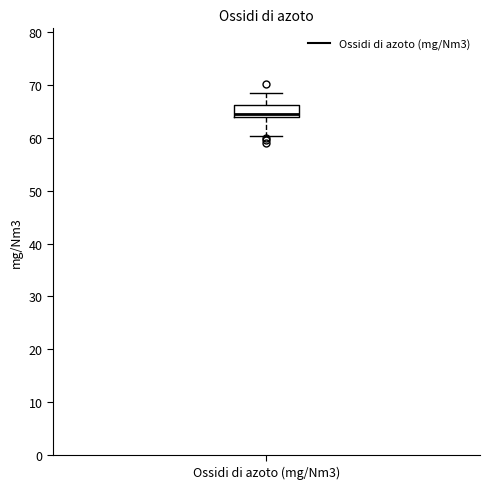

Where does the upper whisker of the box for Ossidi di azoto (mg/Nm3) end on the y-axis? The values are not printed on the chart, so give them approximately, as read against the axis.

68